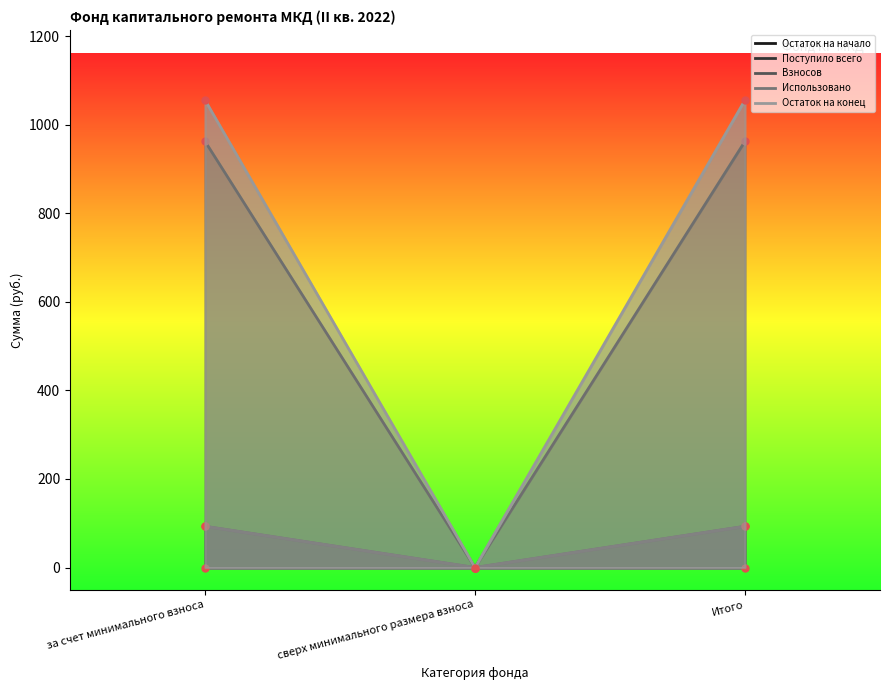

Which series has the largest total across all categories?

Остаток на конец